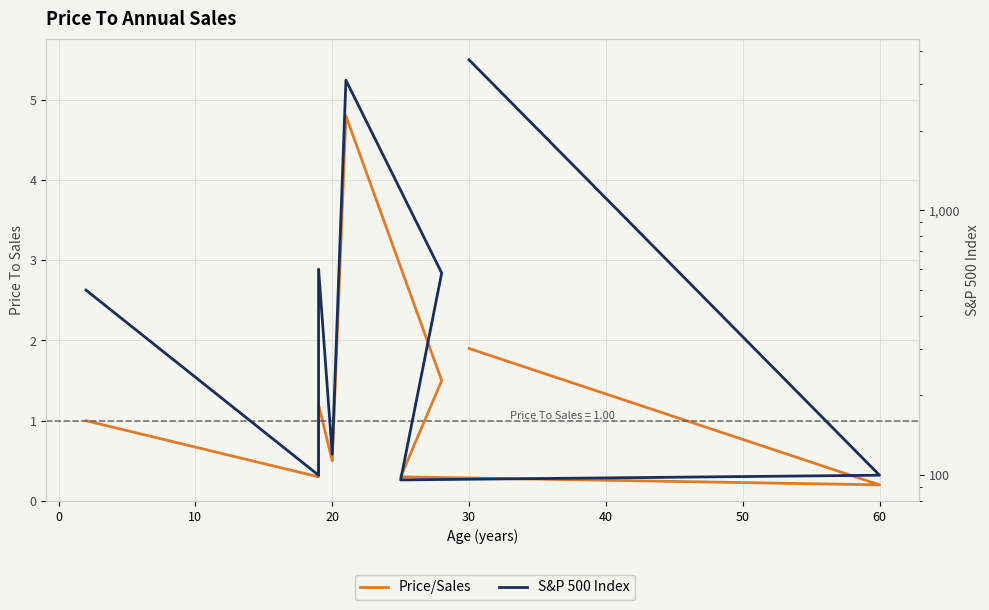

In S&P 500 Index, how many points are lower than both neighbors (excluding endpoints)?

3